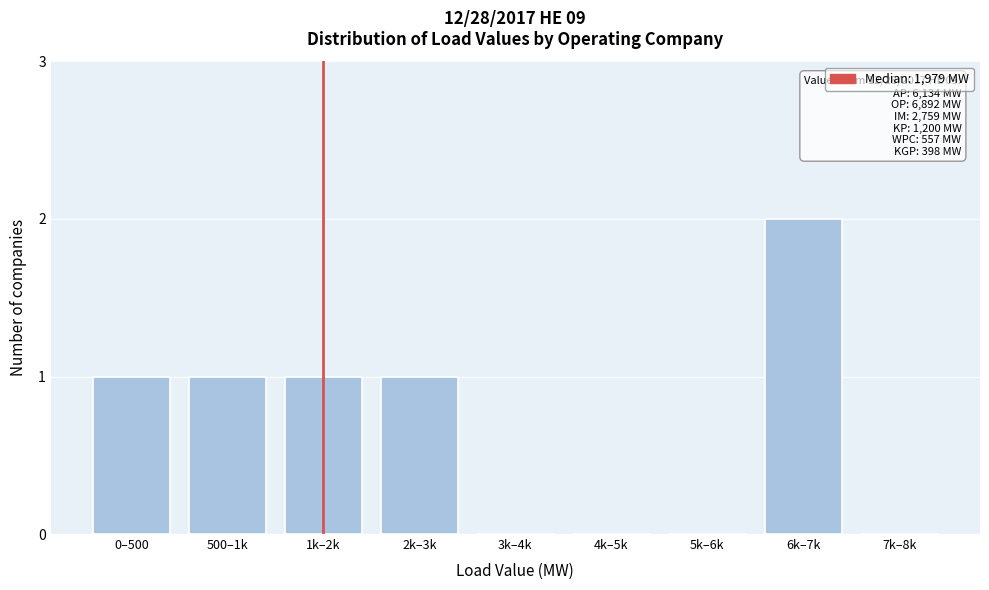

Reading left to right, what are all the values shown in this chart?

0–500=1	500–1k=1	1k–2k=1	2k–3k=1	3k–4k=0	4k–5k=0	5k–6k=0	6k–7k=2	7k–8k=0